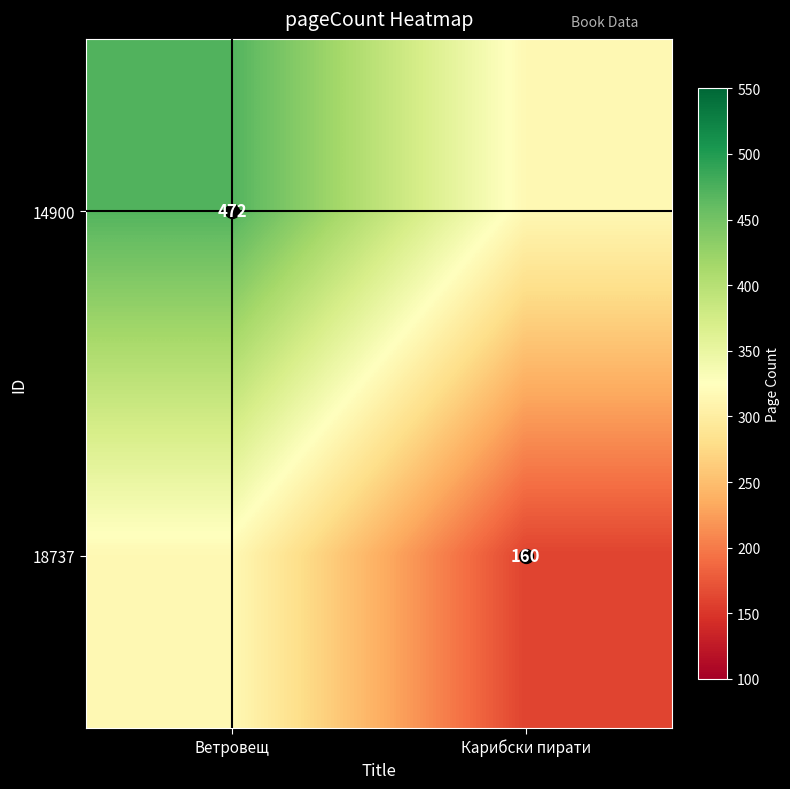

What is the spread (max minus min) of values at Карибски пирати?

156